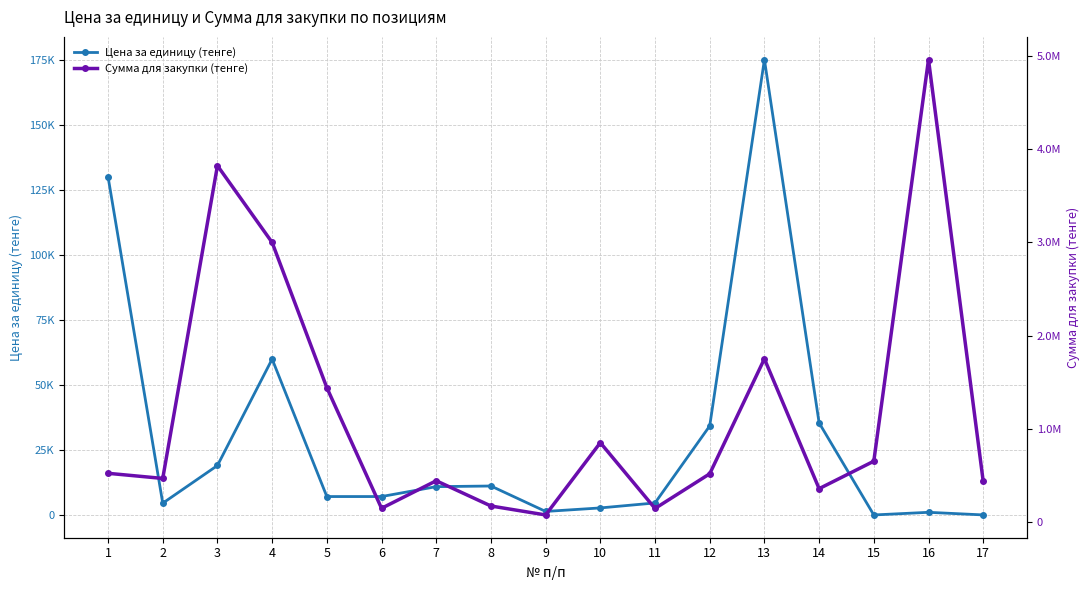

Read the Сумма для закупки (тенге) value at 2.

465000.0